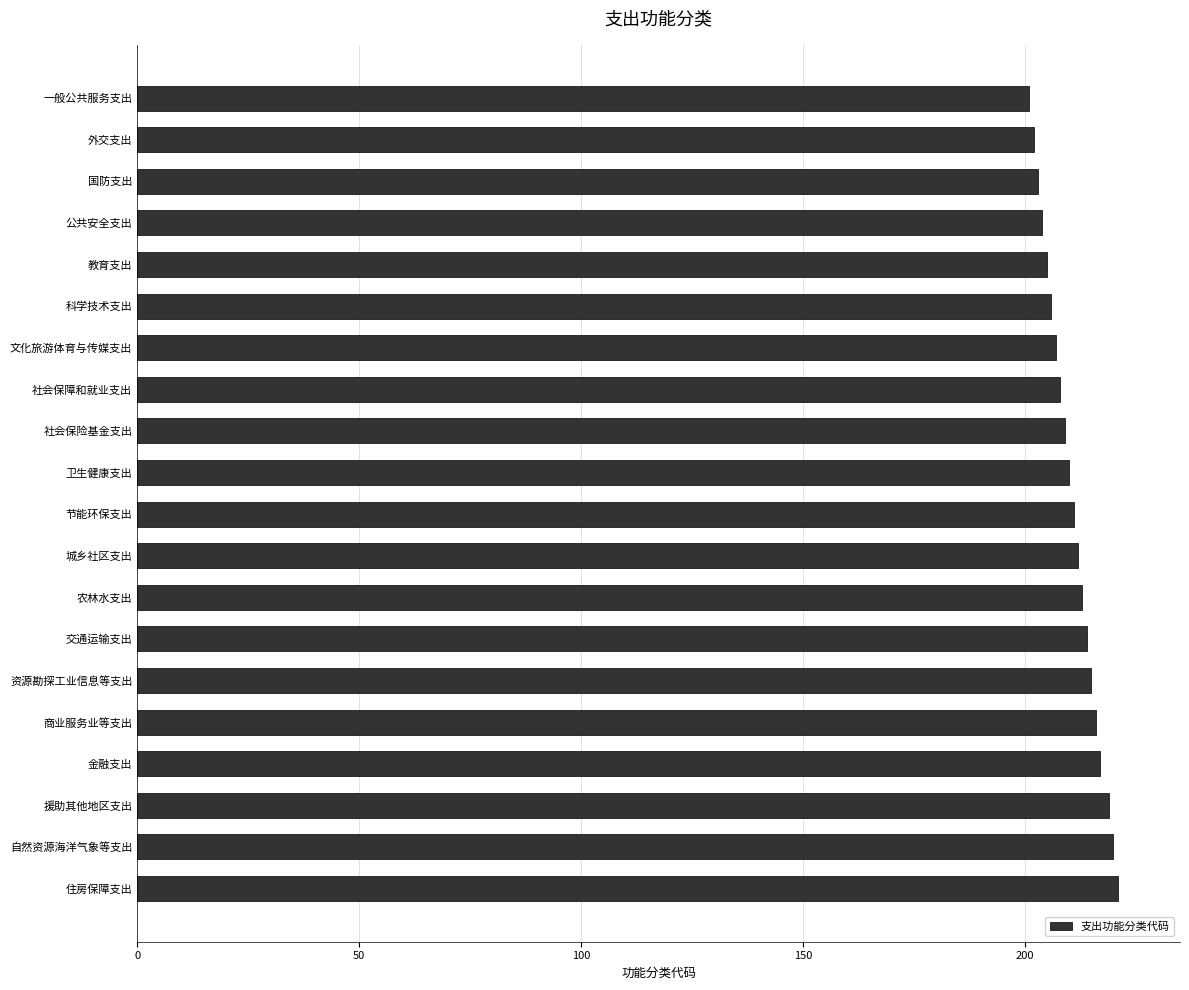

How many data points does each series have?

20